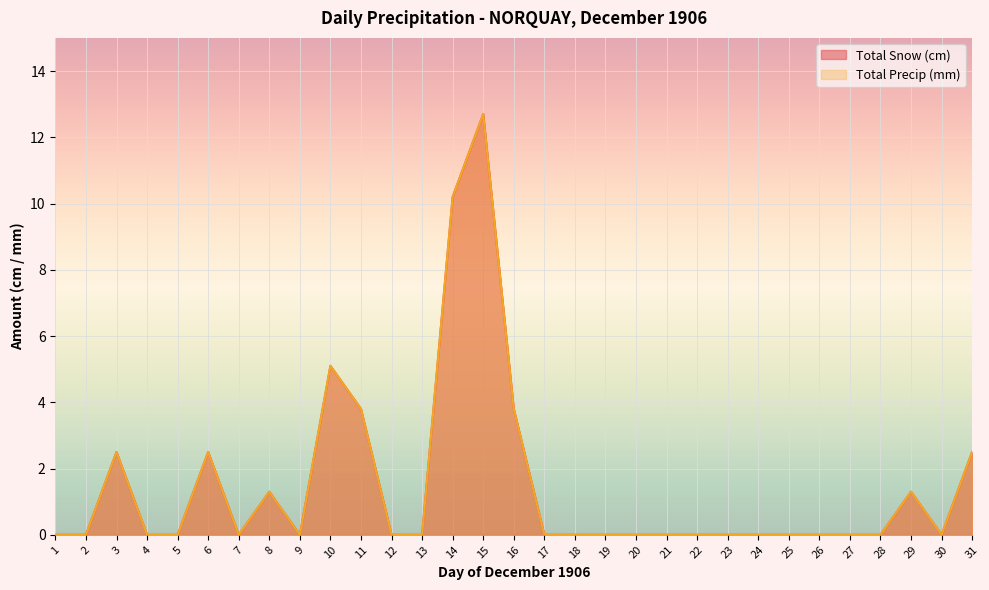

What are all the series names shown in the legend?

Total Snow (cm), Total Precip (mm)